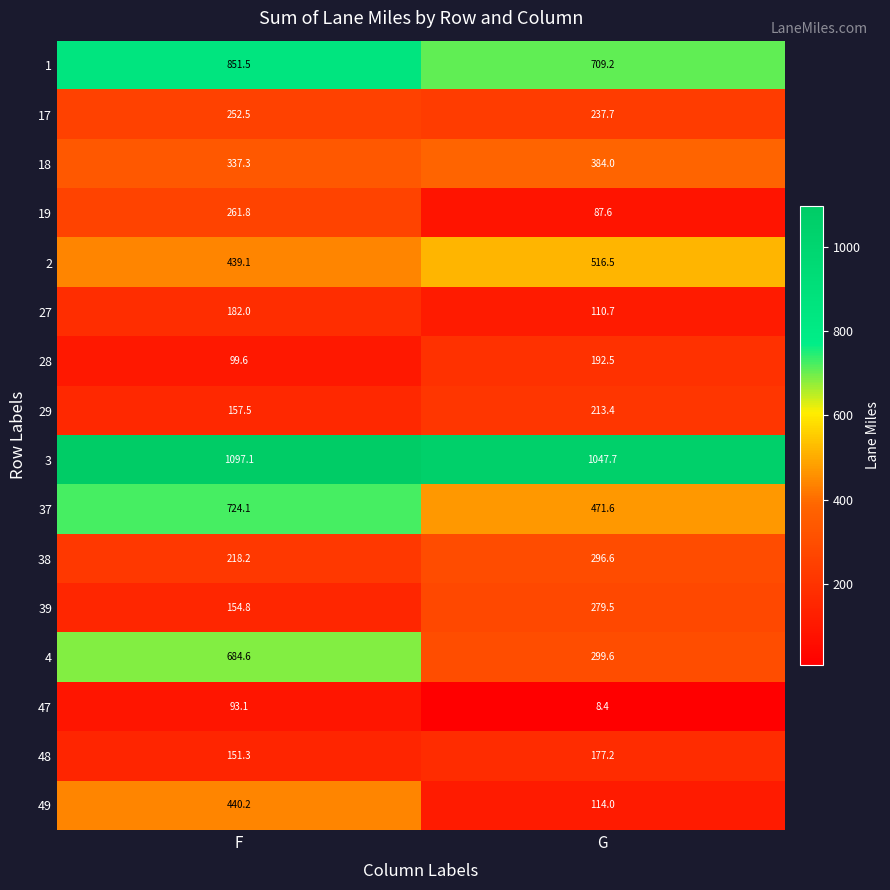

What is the difference between the maximum and minimum values in the 18 series?

46.7